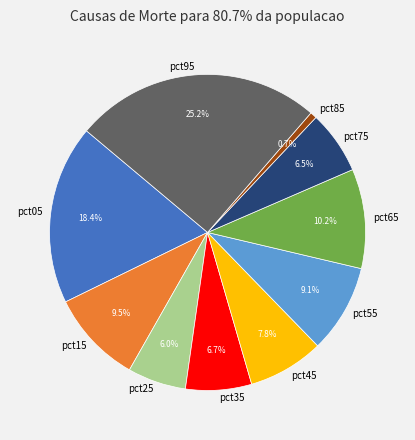

What is the largest slice in the pie chart?

pct95